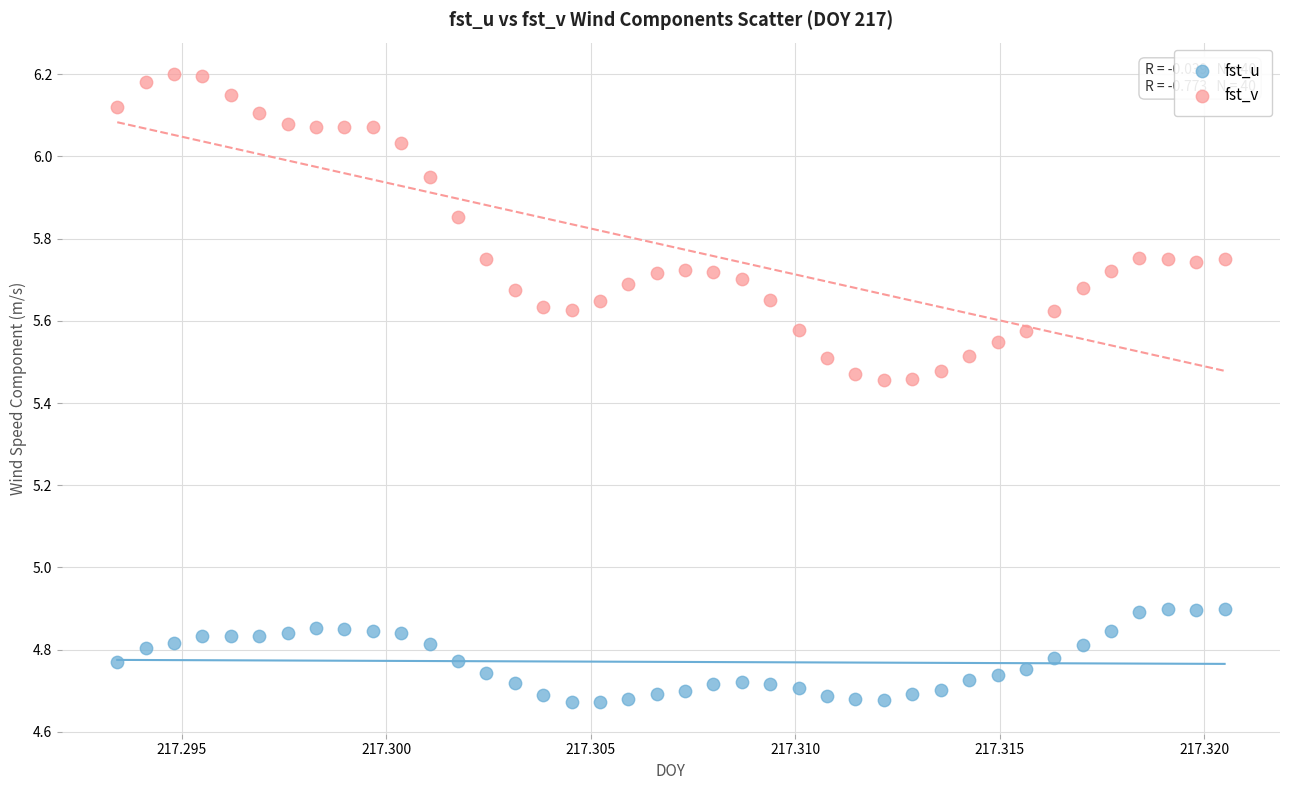

Which series has the largest Y range (max minus min)?

fst_v